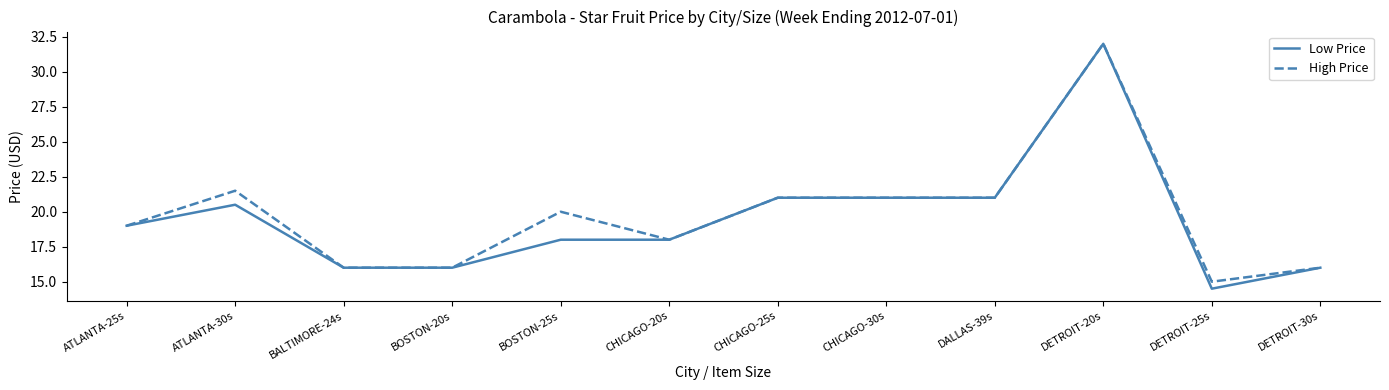

At which label is High Price closest to 23?

ATLANTA-30s